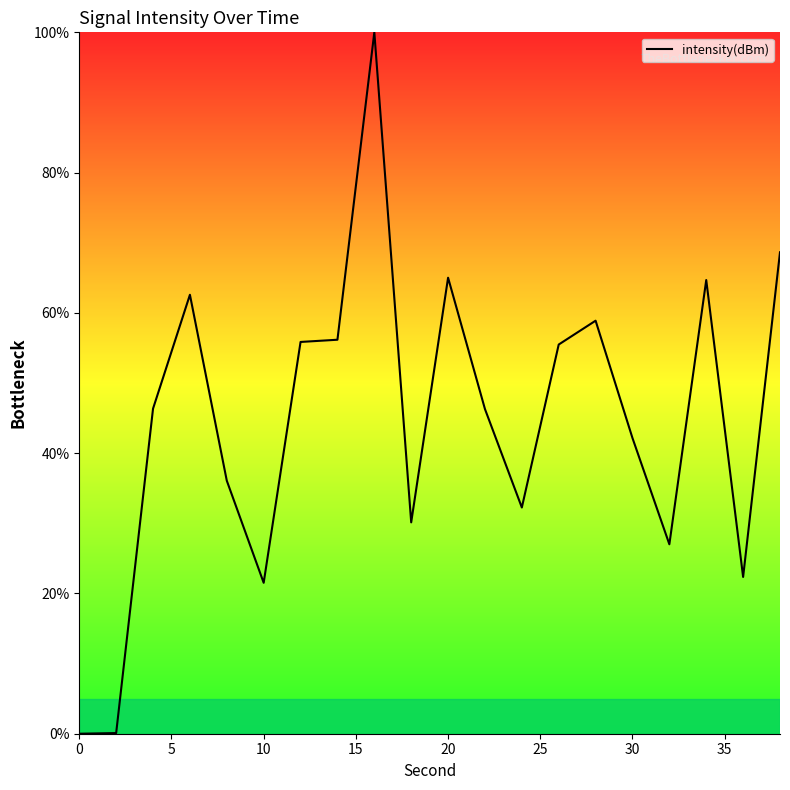

What is the maximum value shown in the chart?

100.0